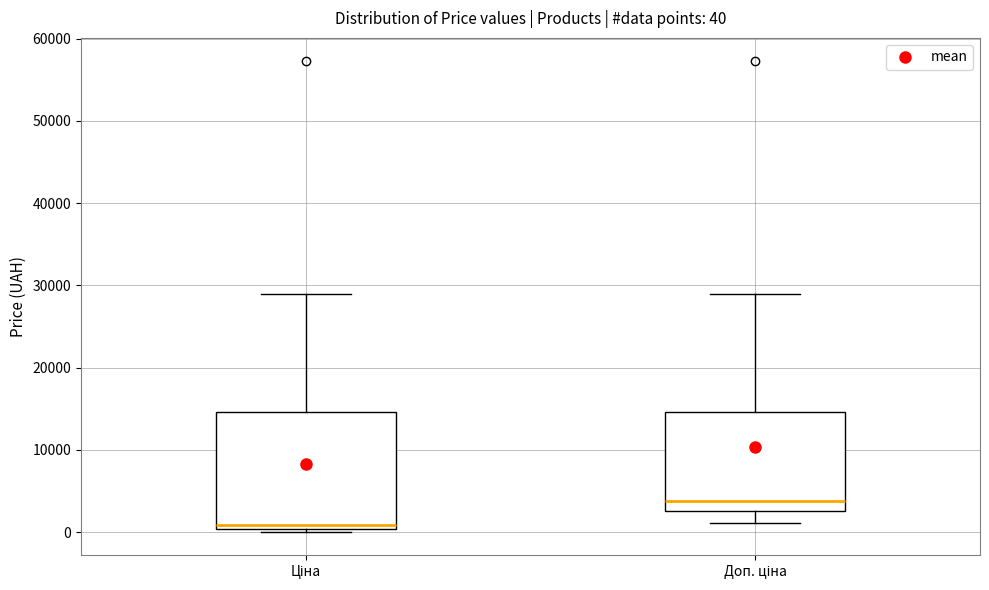

Comparing the boxes themselves (not the whiskers), which one is the tallest?

Ціна